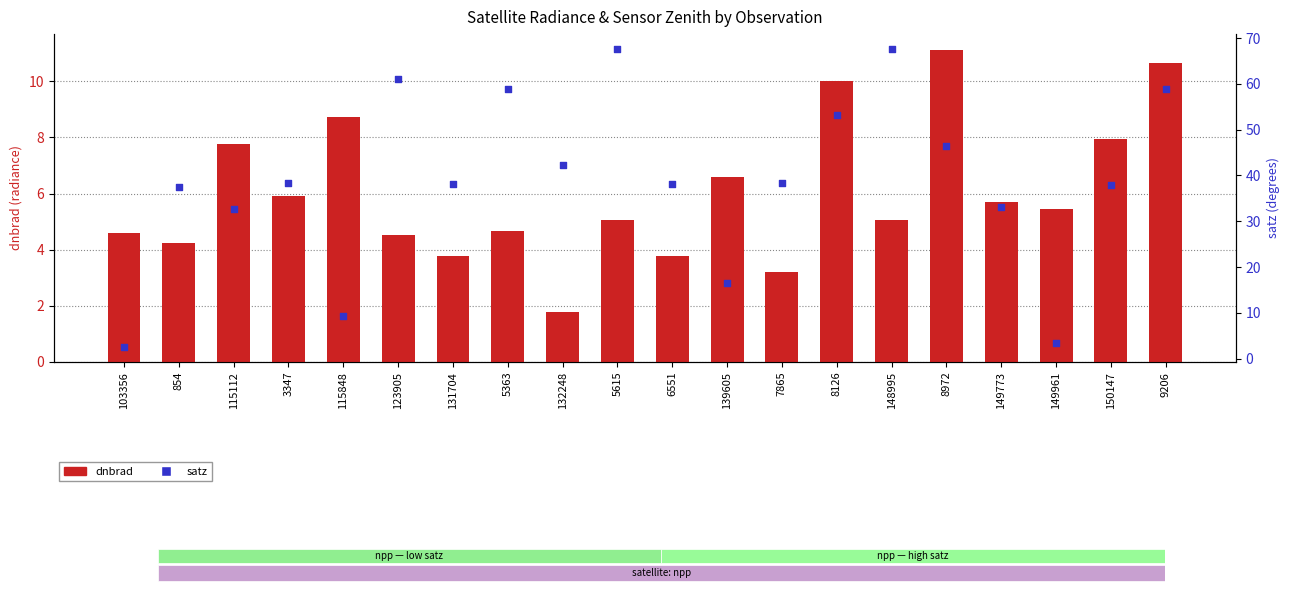

At how many categories does at least one series exceed 48?

6